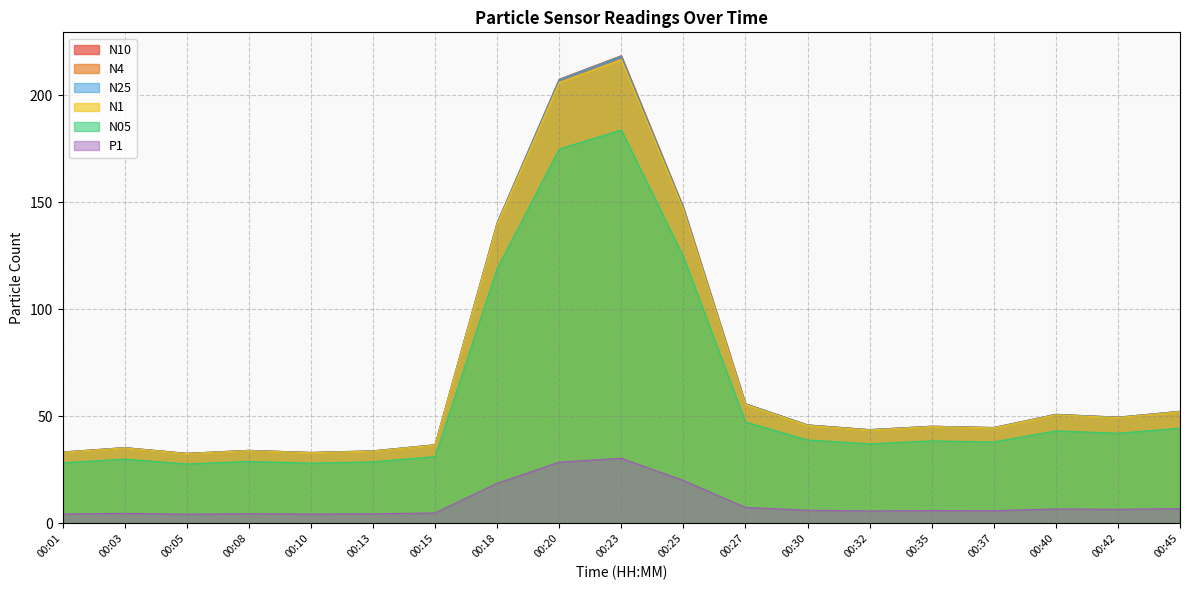

List the series in order of their peak value, highest first.

N10, N4, N25, N1, N05, P1